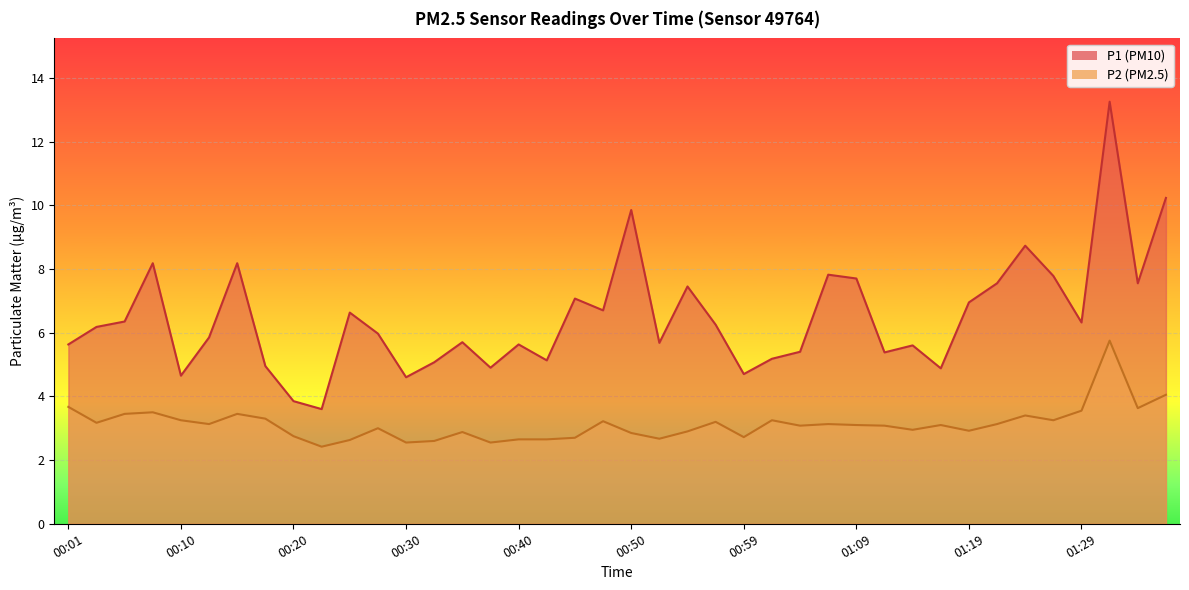

Which series changed the most between 00:59 and 01:14?

P1